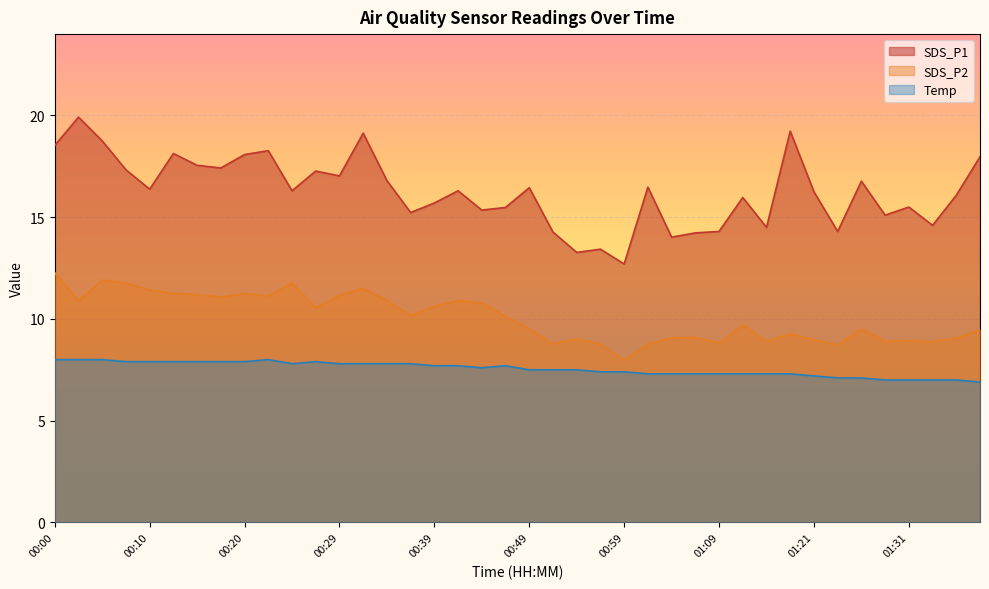

True or false: SDS_P1 has a value of 18.1 at 00:20.

True